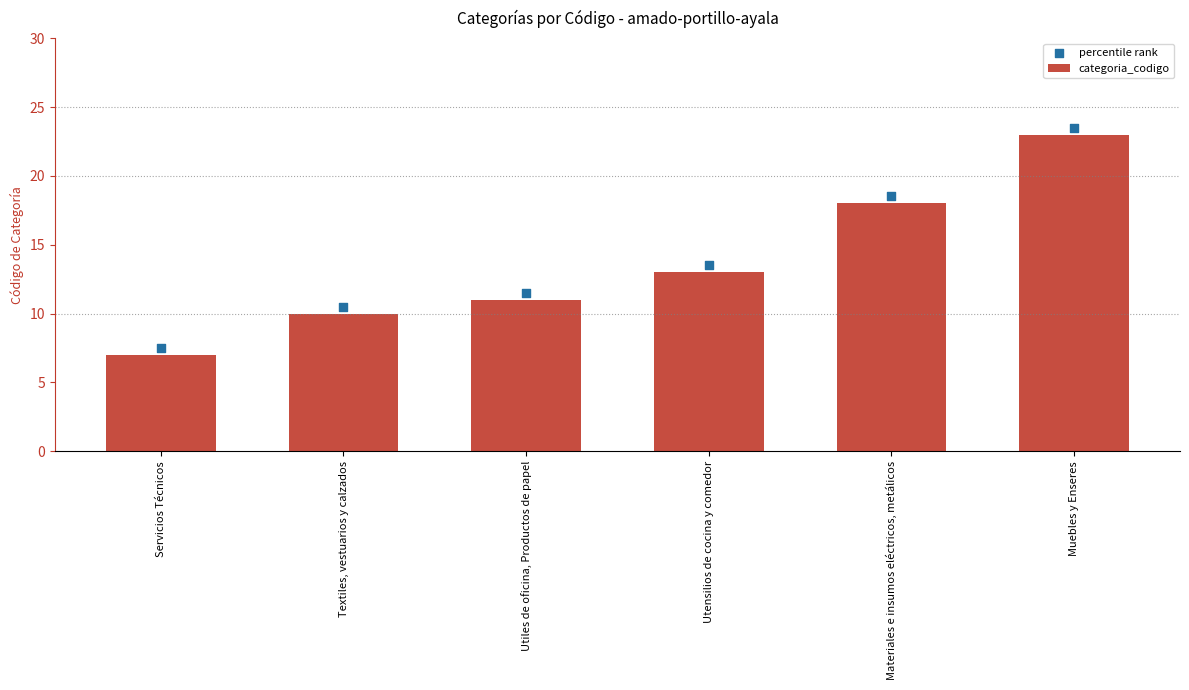

What is the total value across all series at Servicios Técnicos?

14.5